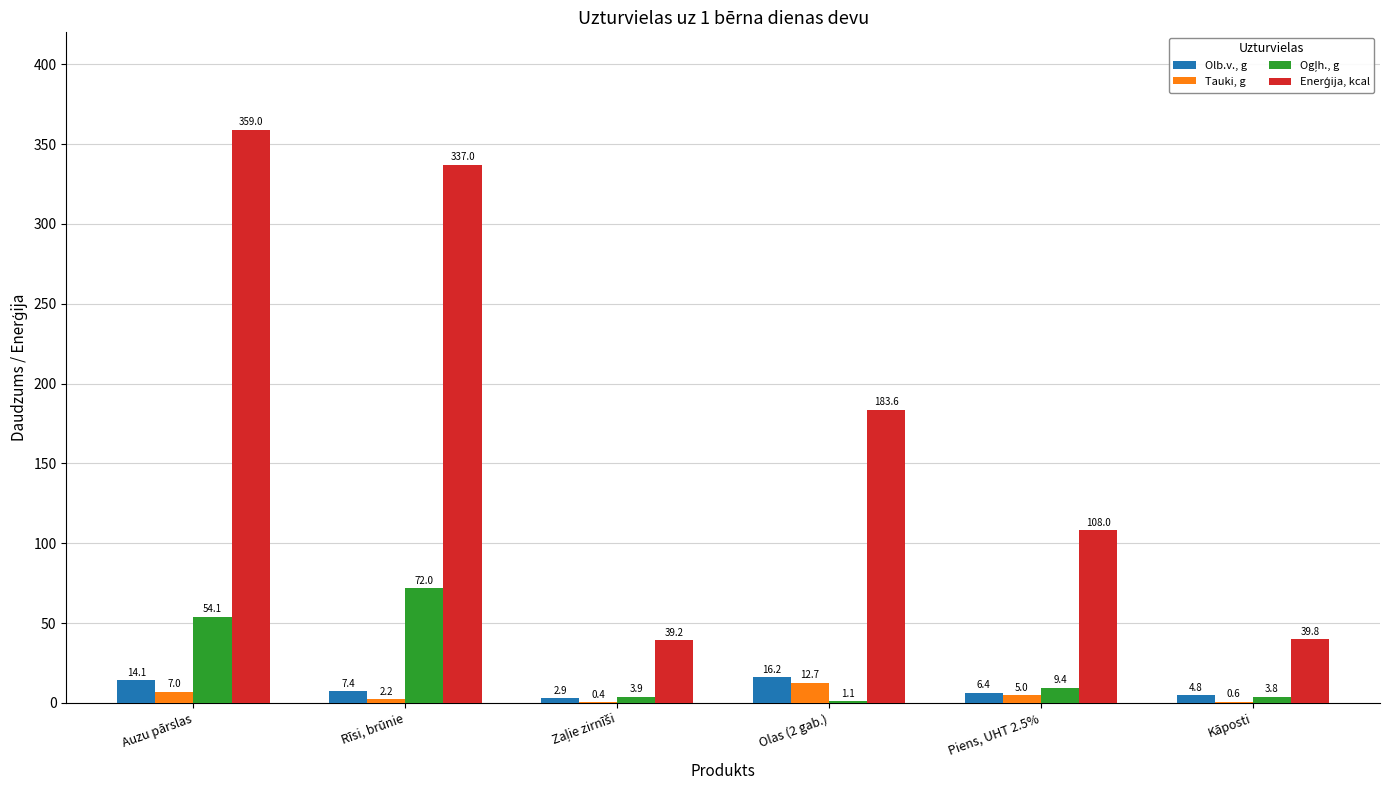

At which category is the sum across all series the highest?

Auzu pārslas